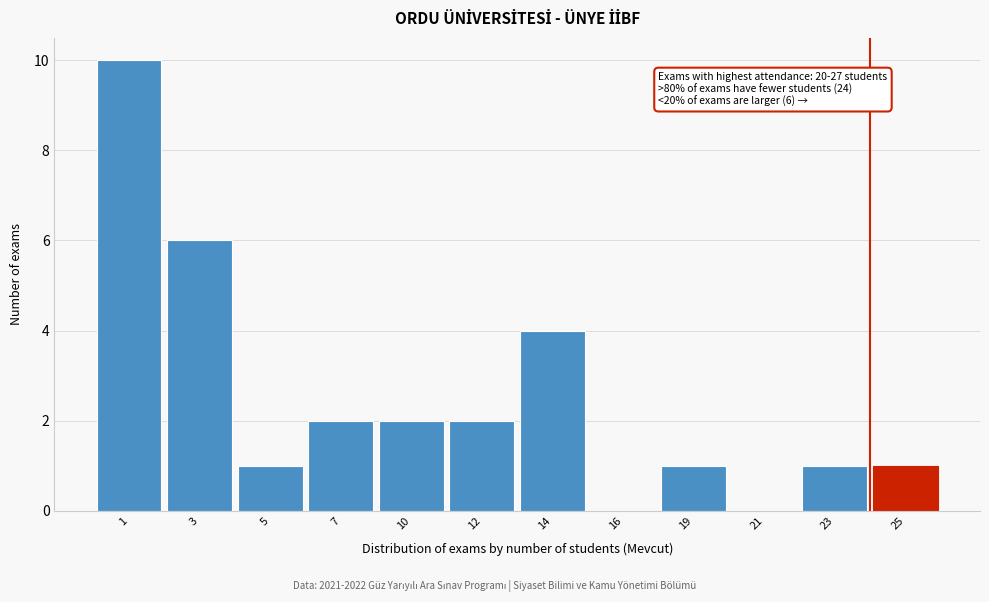

Reading left to right, extract all data points from this chart.

1=10	3=6	5=1	7=2	10=2	12=2	14=4	16=0	19=1	21=0	23=1	25=1